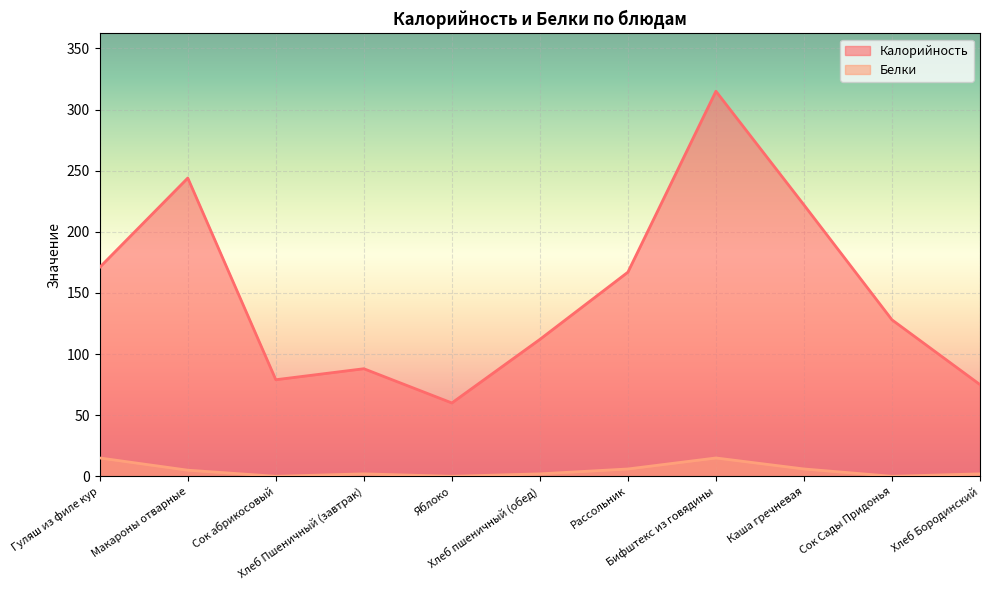

Is the value of Белки at Сок Сады Придонья greater than the value of Калорийность at Хлеб пшеничный (обед)?

No